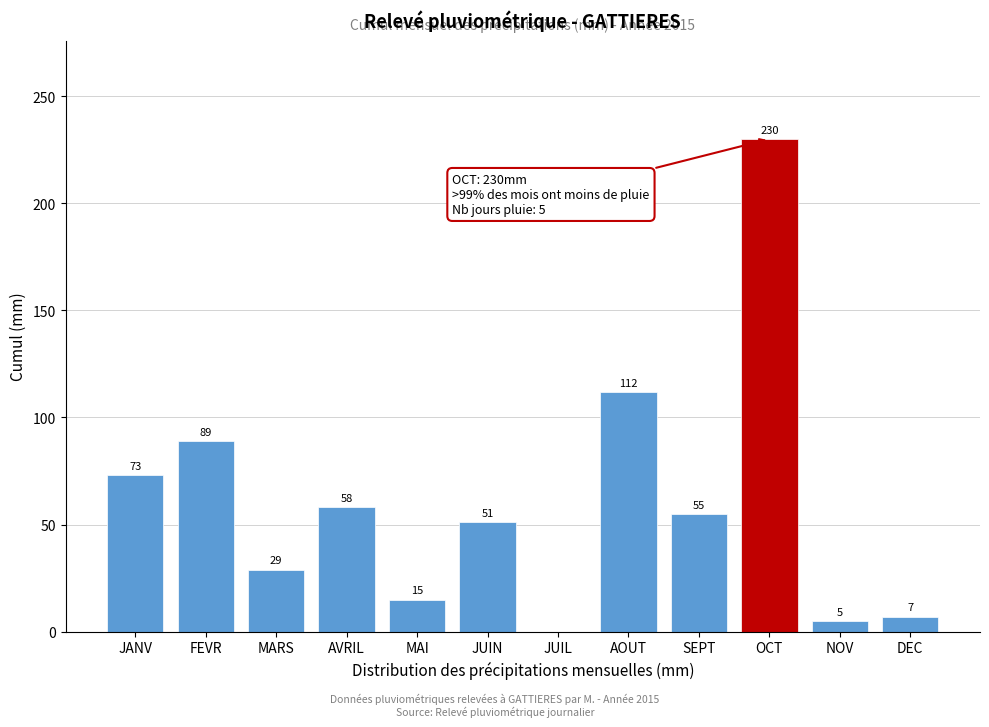

Reading left to right, list all the values displayed in this chart.

JANV=73	FEVR=89	MARS=29	AVRIL=58	MAI=15	JUIN=51	JUIL=0	AOUT=112	SEPT=55	OCT=230	NOV=5	DEC=7